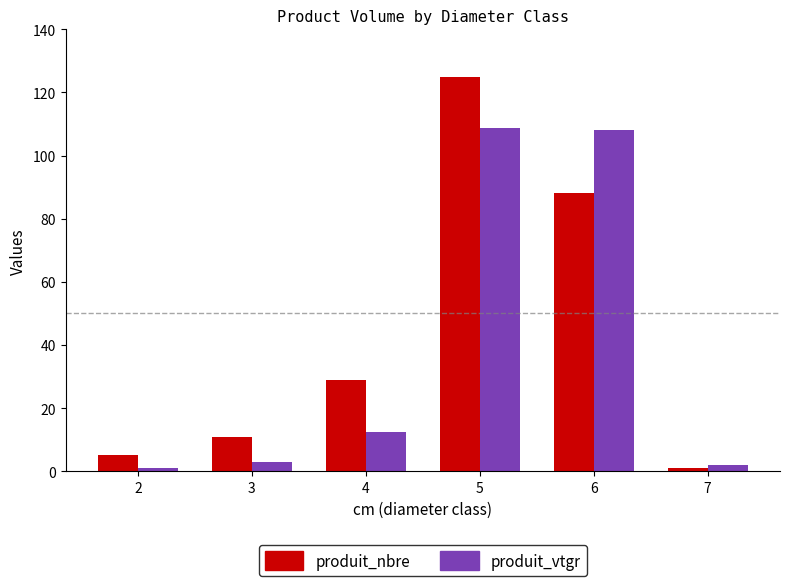

True or false: produit_nbre has a value of 1.0 at 7.

True